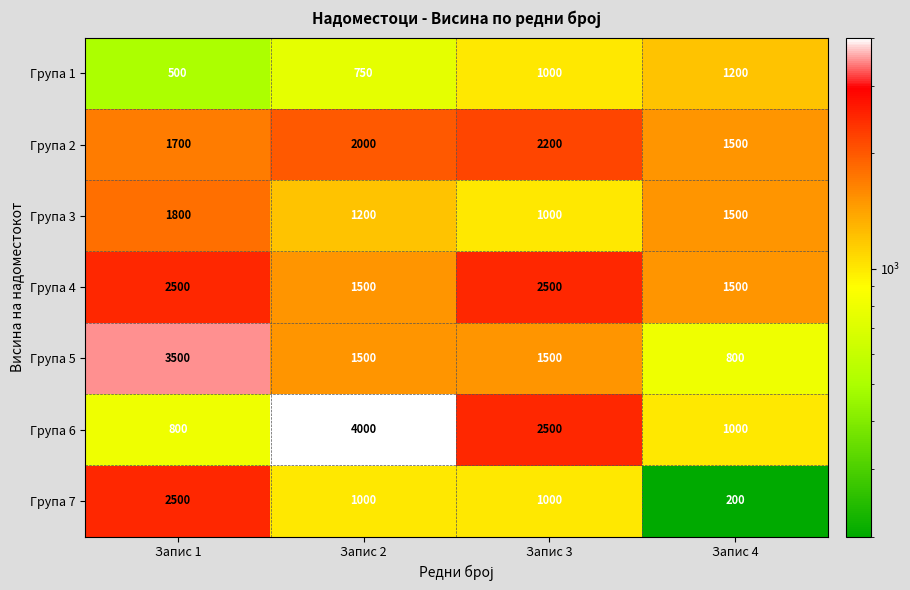

Which series has the largest total across all categories?

Група 6